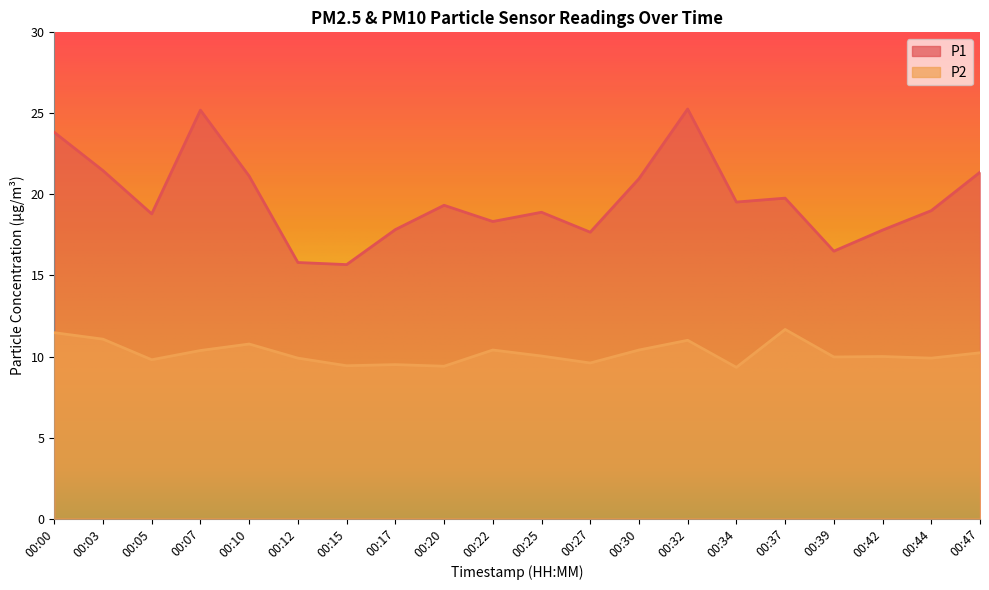

Reading left to right, list all the values displayed in this chart.

P1: 00:00=23.8	00:03=21.5	00:05=18.8	00:07=25.2	00:10=21.1	00:12=15.8	00:15=15.7	00:17=17.8	00:20=19.3	00:22=18.3	00:25=18.9	00:27=17.7	00:30=21.0	00:32=25.3	00:34=19.5	00:37=19.8	00:39=16.5	00:42=17.8	00:44=19.0	00:47=21.4
P2: 00:00=11.5	00:03=11.1	00:05=9.8	00:07=10.4	00:10=10.8	00:12=9.9	00:15=9.4	00:17=9.5	00:20=9.4	00:22=10.4	00:25=10.0	00:27=9.6	00:30=10.4	00:32=11.0	00:34=9.3	00:37=11.7	00:39=10.0	00:42=10.0	00:44=9.9	00:47=10.2